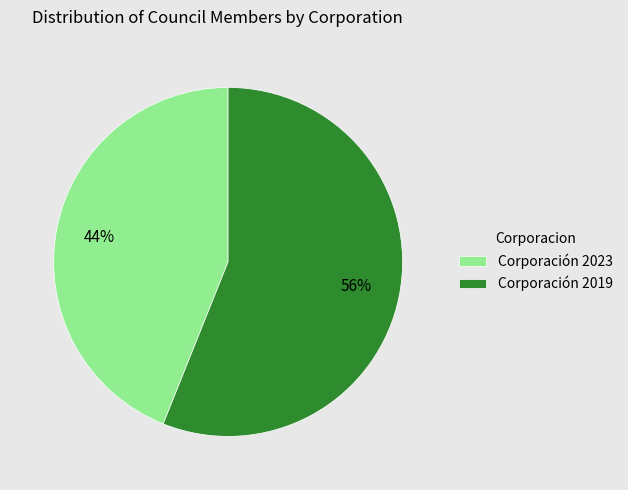

Is the sum of Corporación 2023 and Corporación 2019 greater than half?

Yes